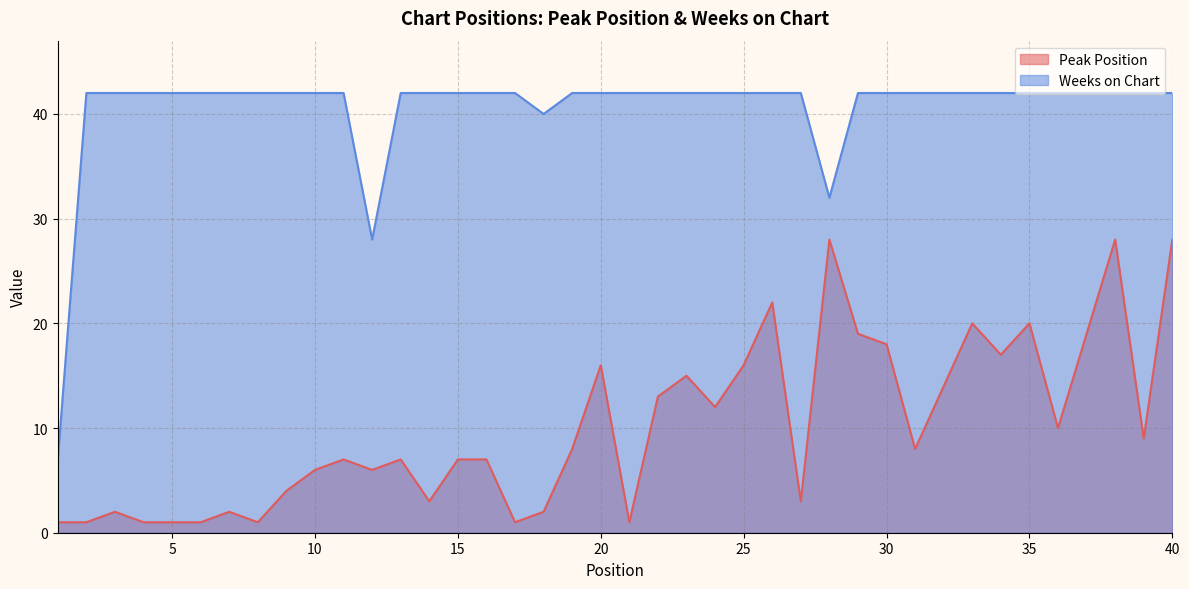

At which category does Weeks on Chart reach its first local valley?

12